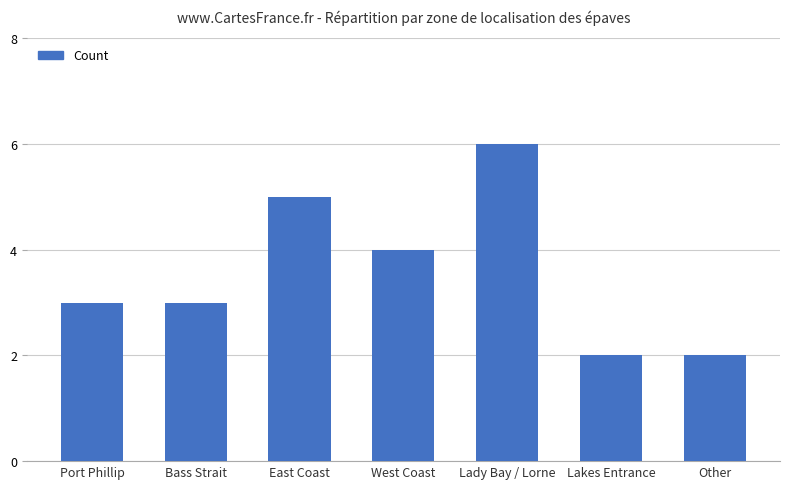

Does the chart contain stacked bars?

No